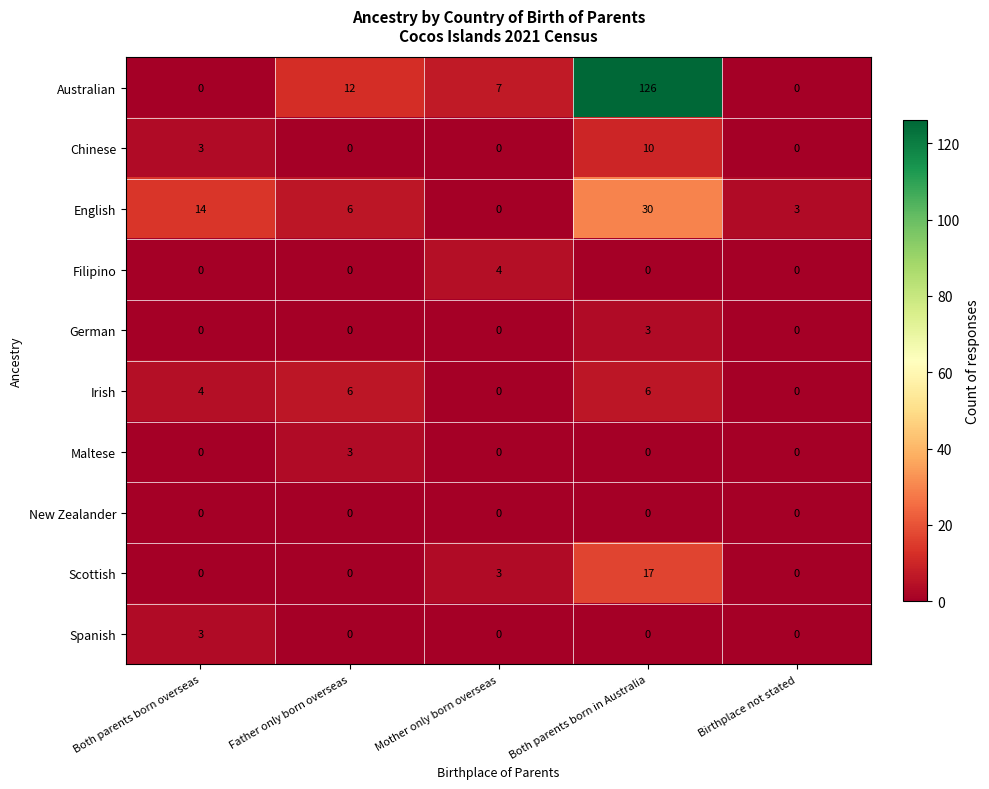

The Irish series shows 7 at Both parents born overseas. True or false?

False